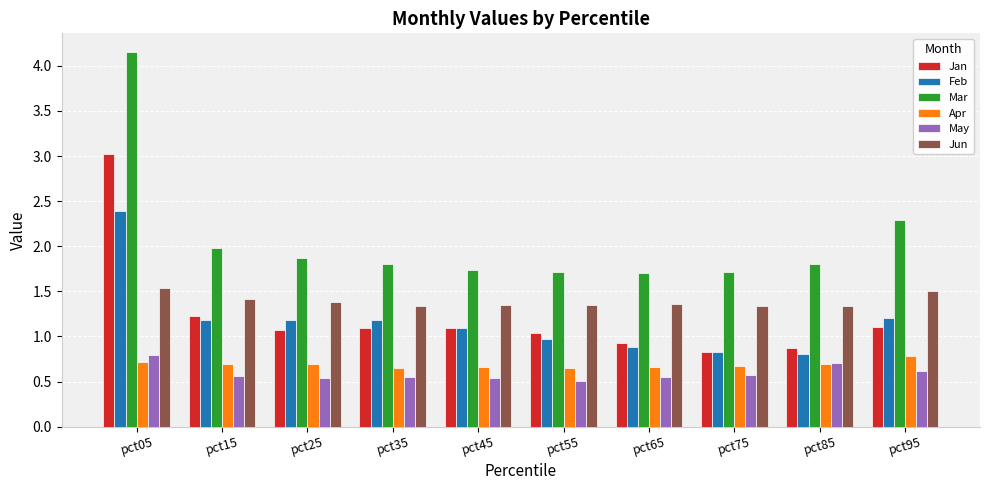

The Jan series shows 0.6 at pct95. True or false?

False